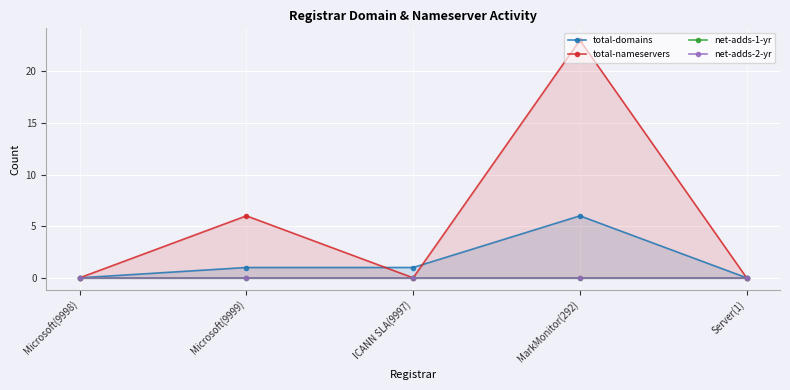

What is the value of the total-domains point at the 4th from the left?

6